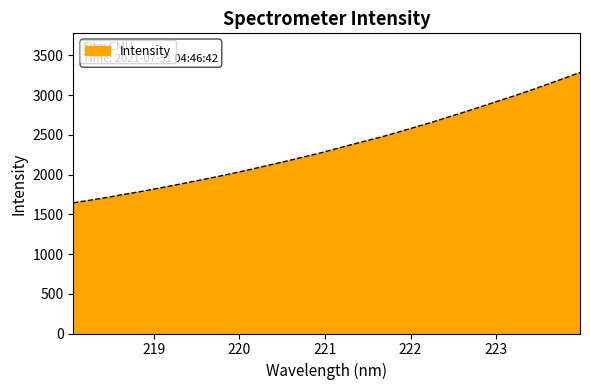

What is the difference between the maximum and minimum values?

1640.8